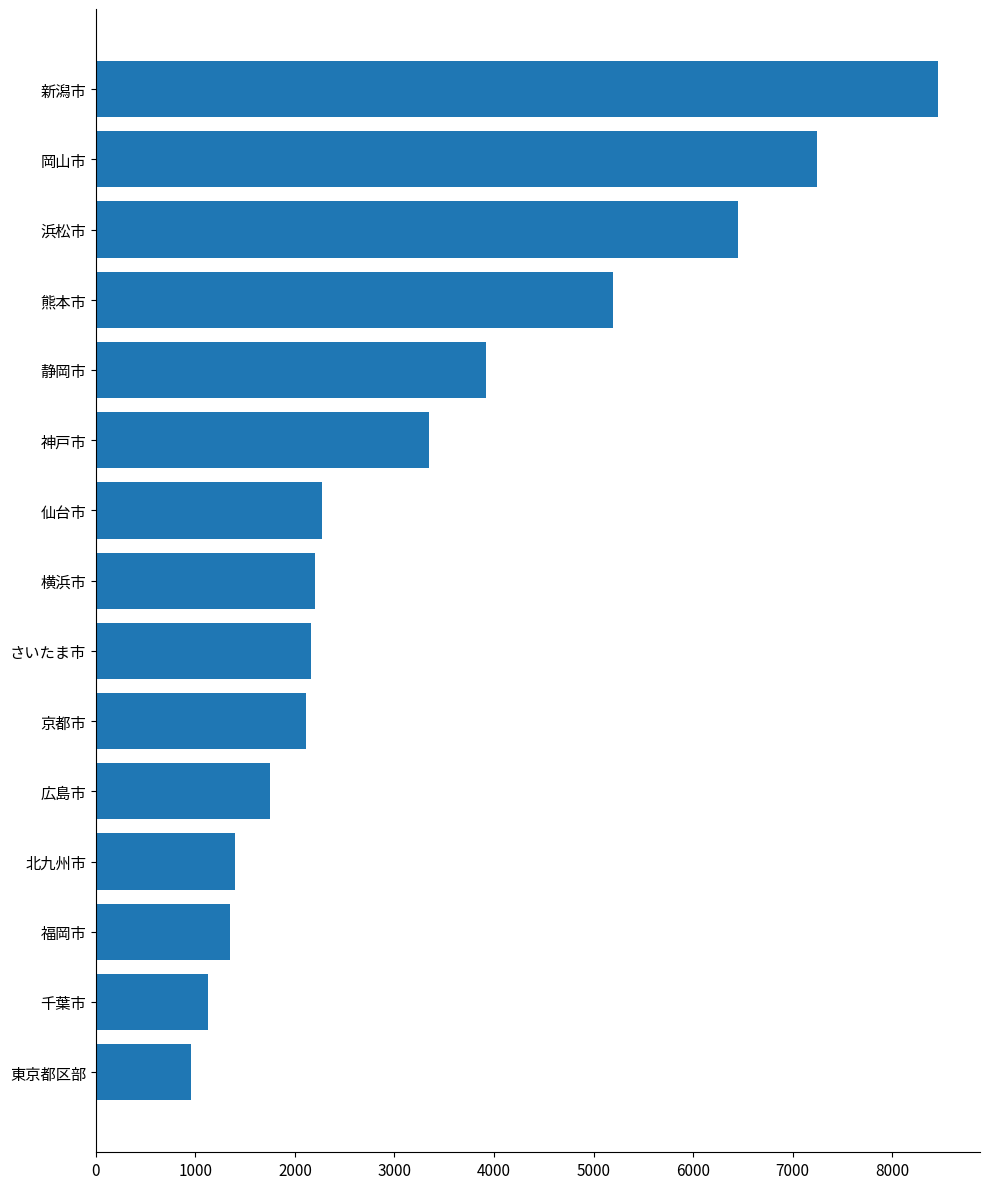

At which label is the value closest to 4710?

熊本市